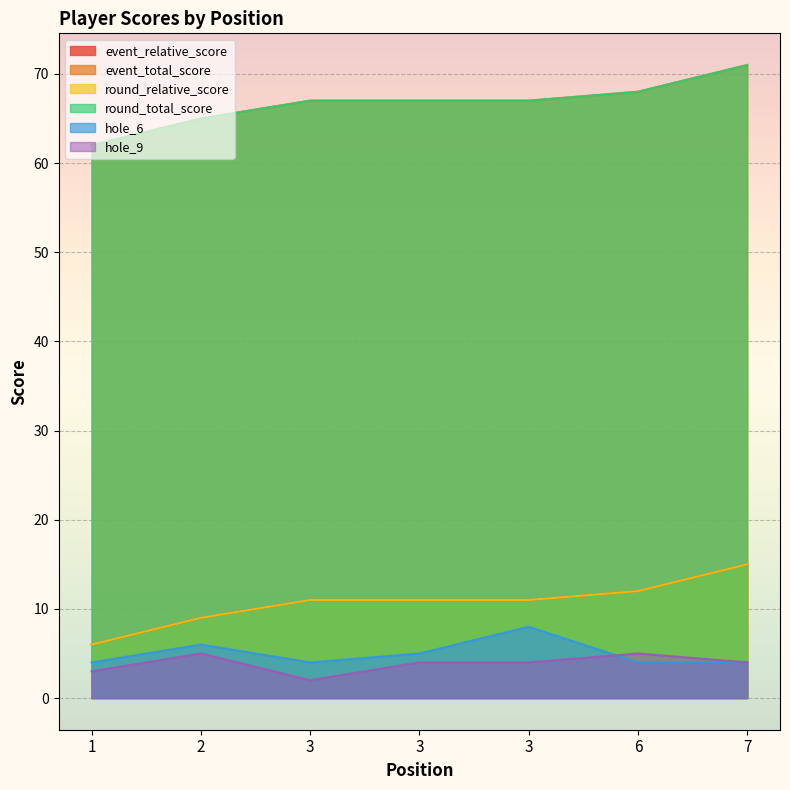

True or false: hole_9 and event_relative_score intersect in this chart.

False